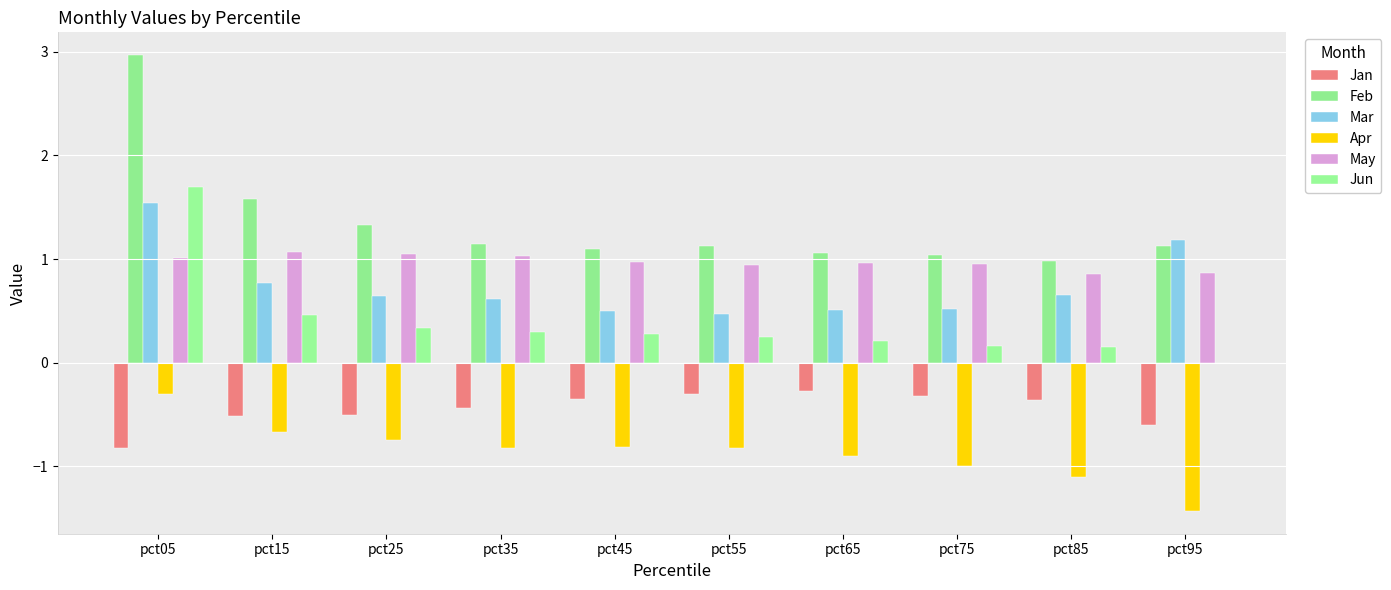

Which series has the widest spread of values?

Feb